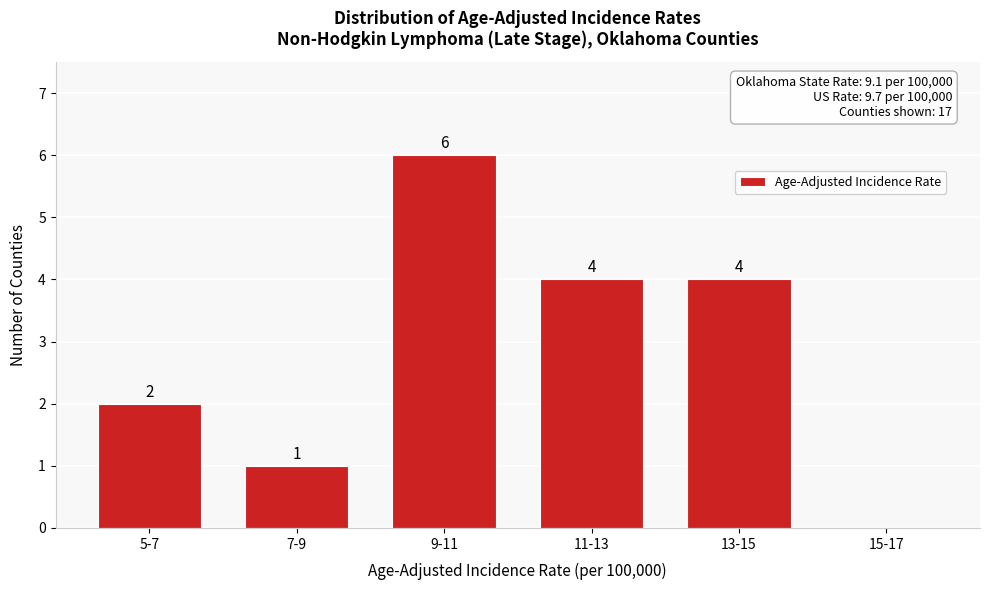

Reading right to left, what are all the values shown in this chart?

15-17=0	13-15=4	11-13=4	9-11=6	7-9=1	5-7=2